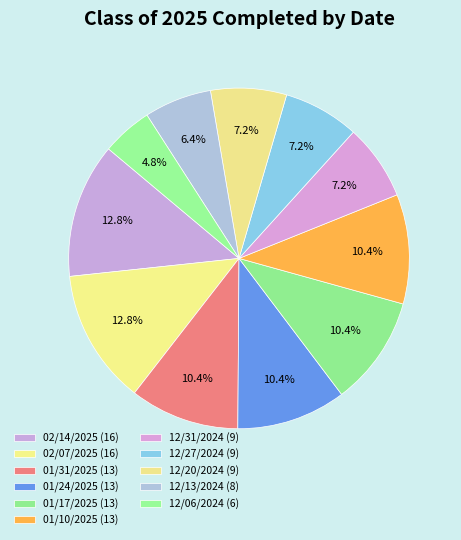

Approximately how many times larger is the value at 01/17/2025 compared to 02/07/2025?

0.8